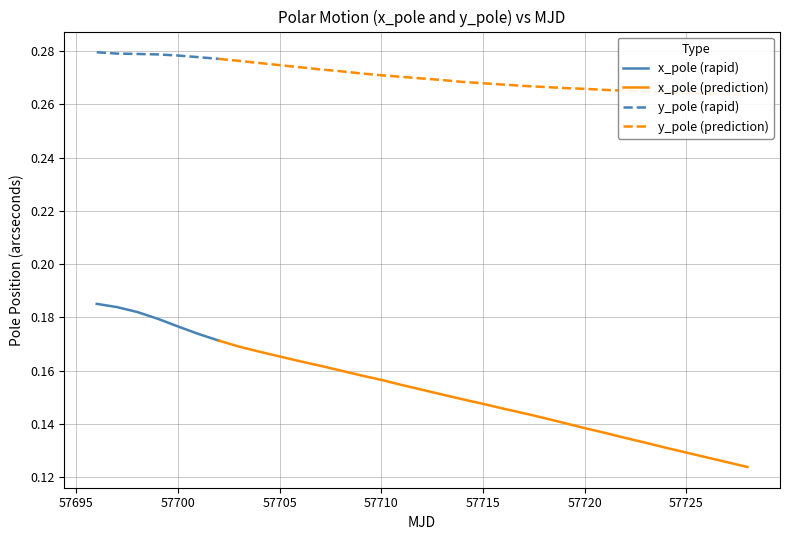

Is the value of y_pole at 57704 greater than the value of x_pole at 57723?

Yes